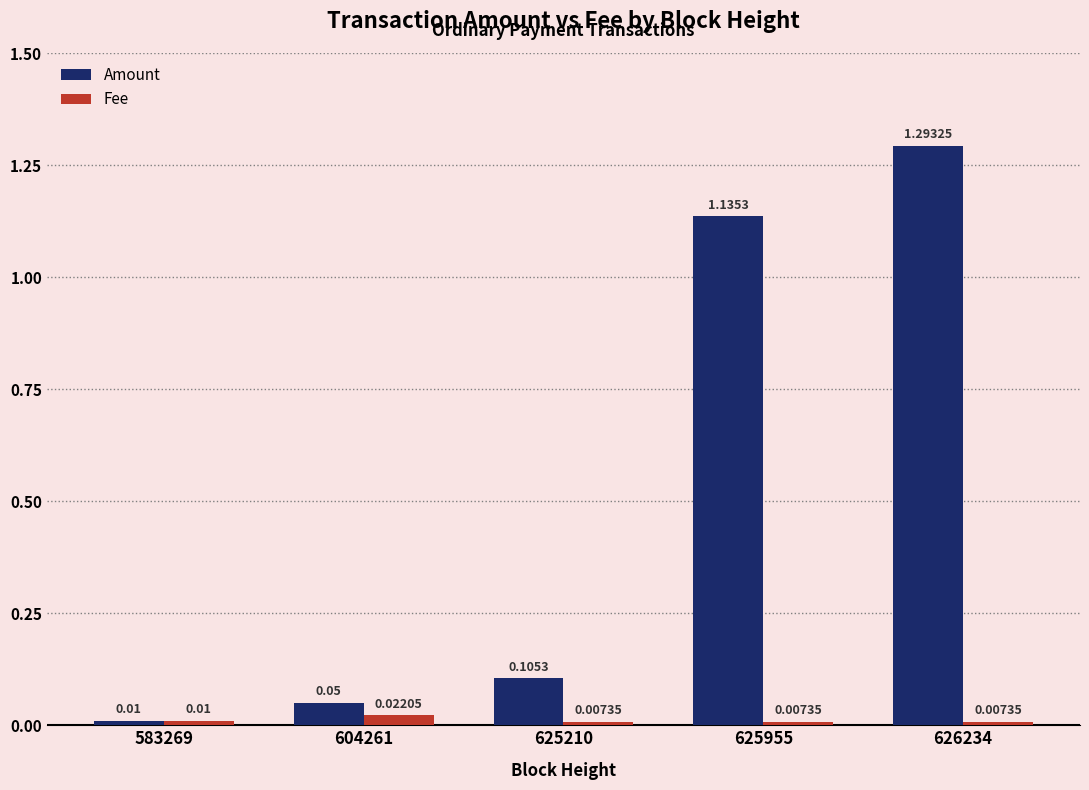

Which series has the largest total across all categories?

Amount